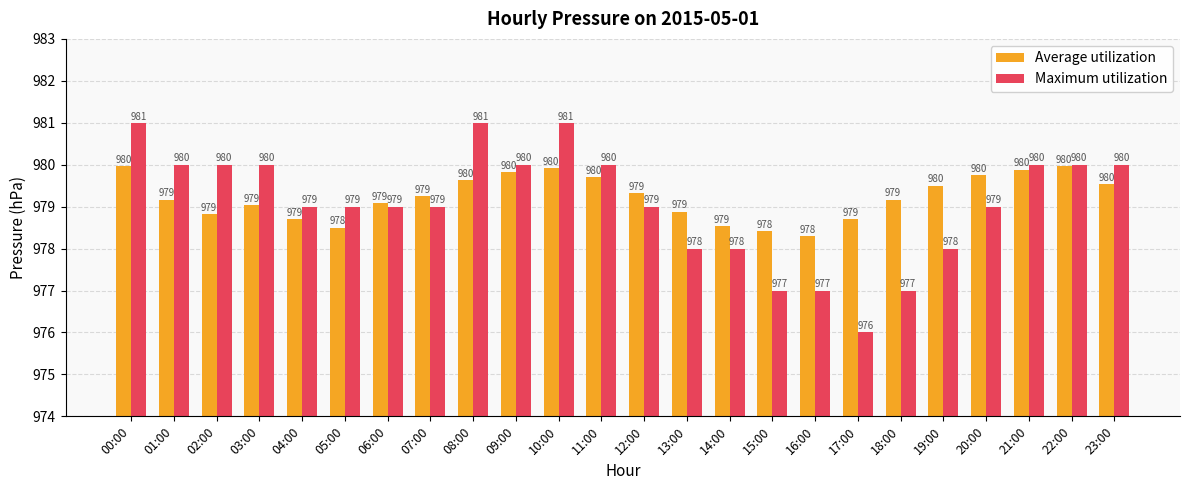

What is the average value of the Maximum utilization series?

979.1